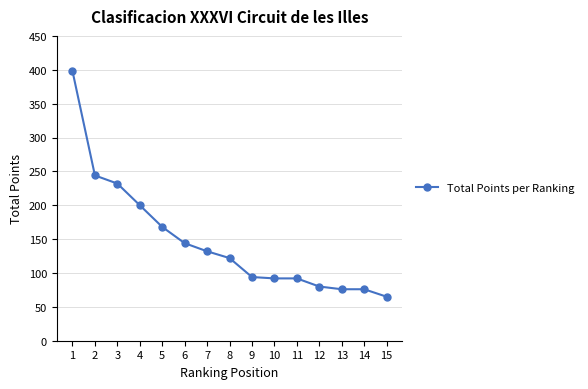

How many lines are shown in the chart?

1